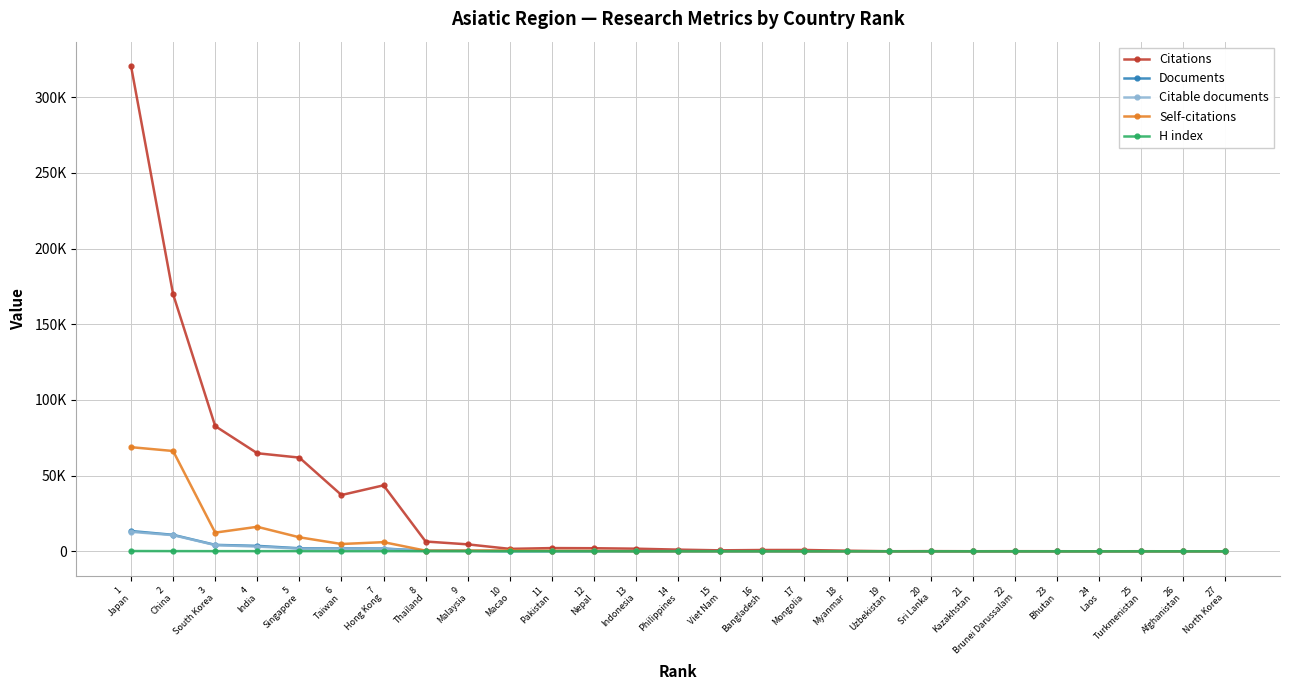

Does the chart have visible grid lines?

Yes